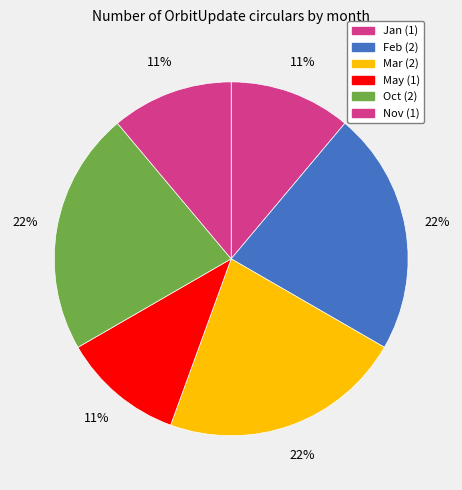

How many segments does this pie chart have?

6